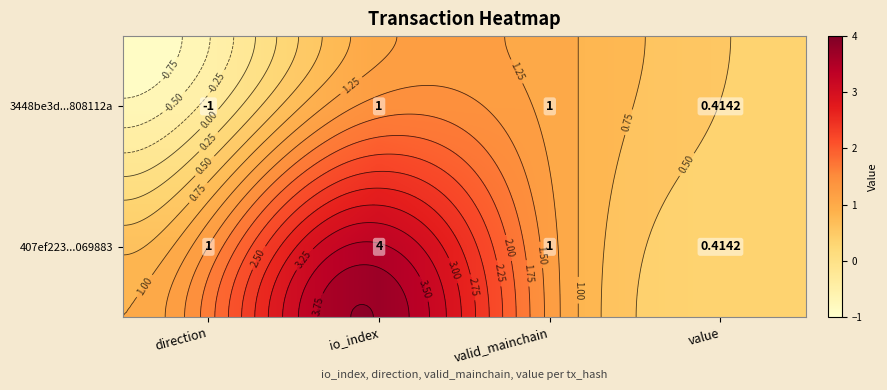

Which series has the widest spread of values?

407ef223...069883